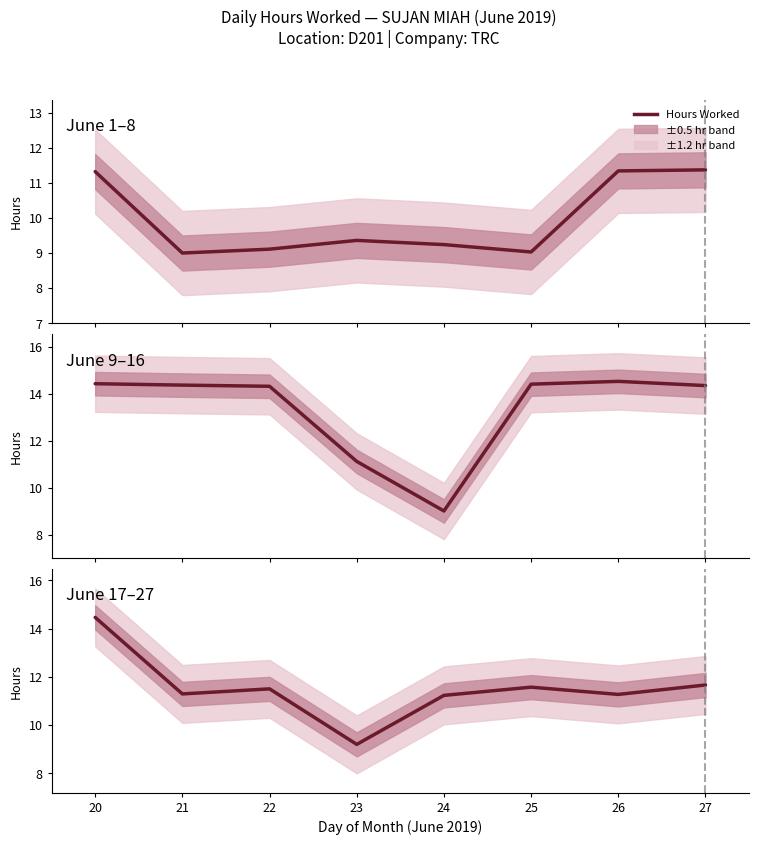

How many interior local peaks (higher than both neighbors) does the data have?

2